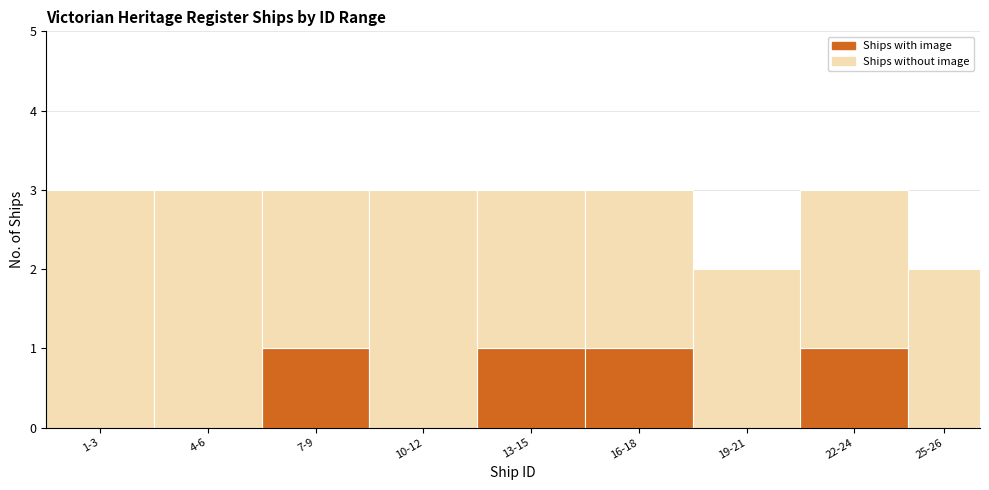

Reading left to right, list the values for the Ships with image series.

1-3=0	4-6=0	7-9=1	10-12=0	13-15=1	16-18=1	19-21=0	22-24=1	25-26=0